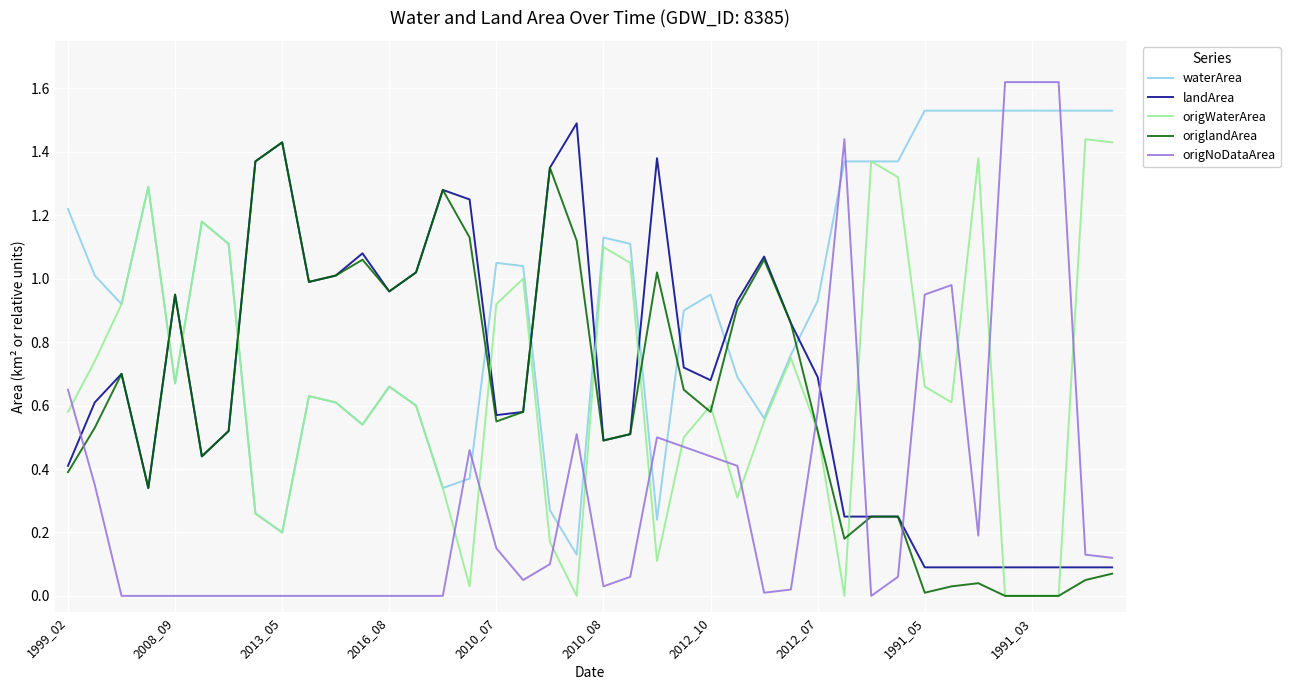

Which series has the largest total across all categories?

waterArea